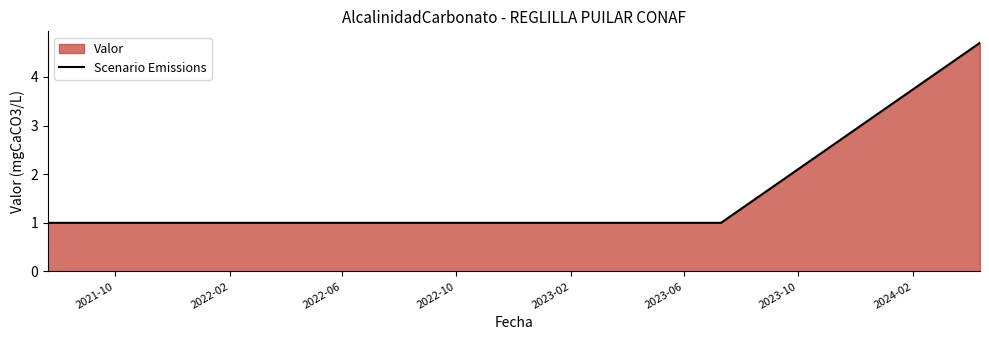

What is the value of the 6th point from the left?

4.7